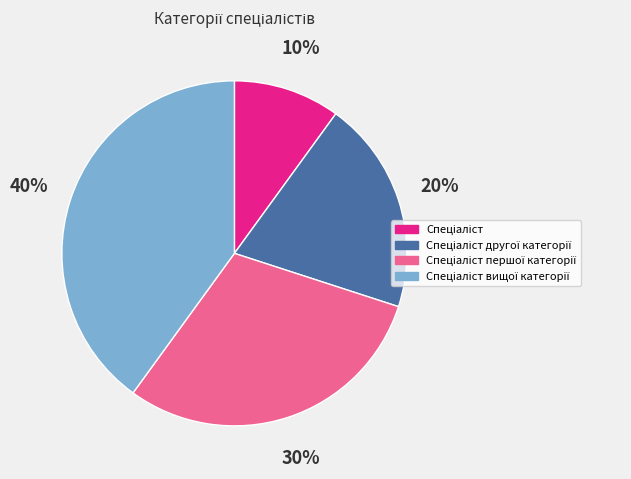

Is there any slice that represents more than half of the pie?

No